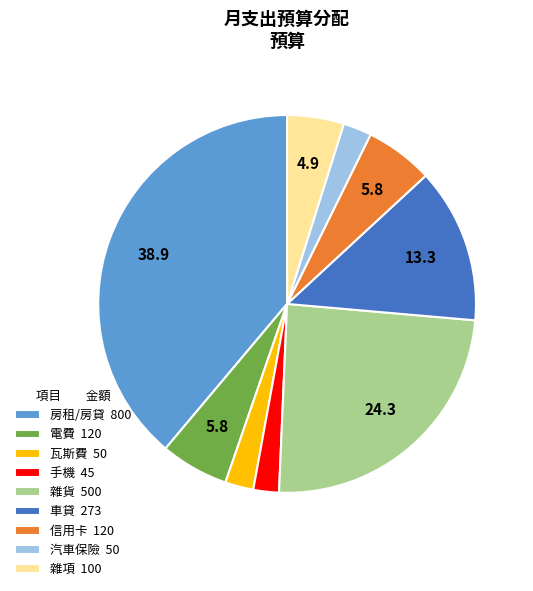

Approximately how many times larger is the value at 汽車保險 compared to 瓦斯費?

1.0